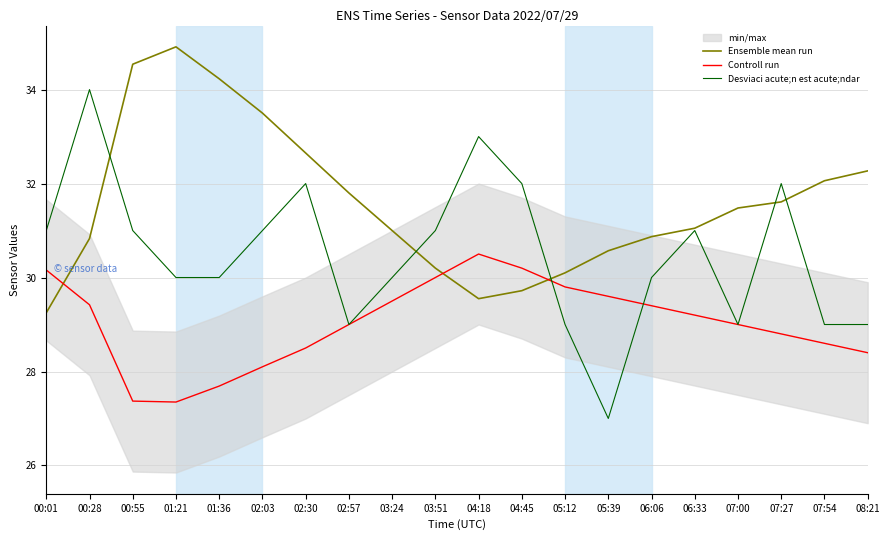

At which label is Desviaci acute;n est acute;ndar closest to 30?

01:21